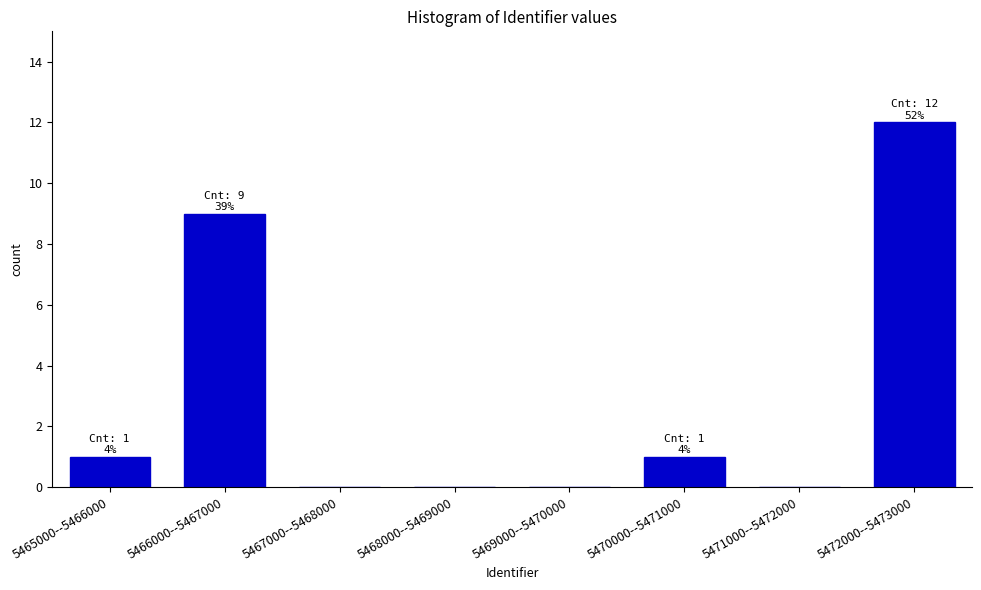

Reading right to left, extract all data points from this chart.

5472000--5473000=12	5471000--5472000=0	5470000--5471000=1	5469000--5470000=0	5468000--5469000=0	5467000--5468000=0	5466000--5467000=9	5465000--5466000=1